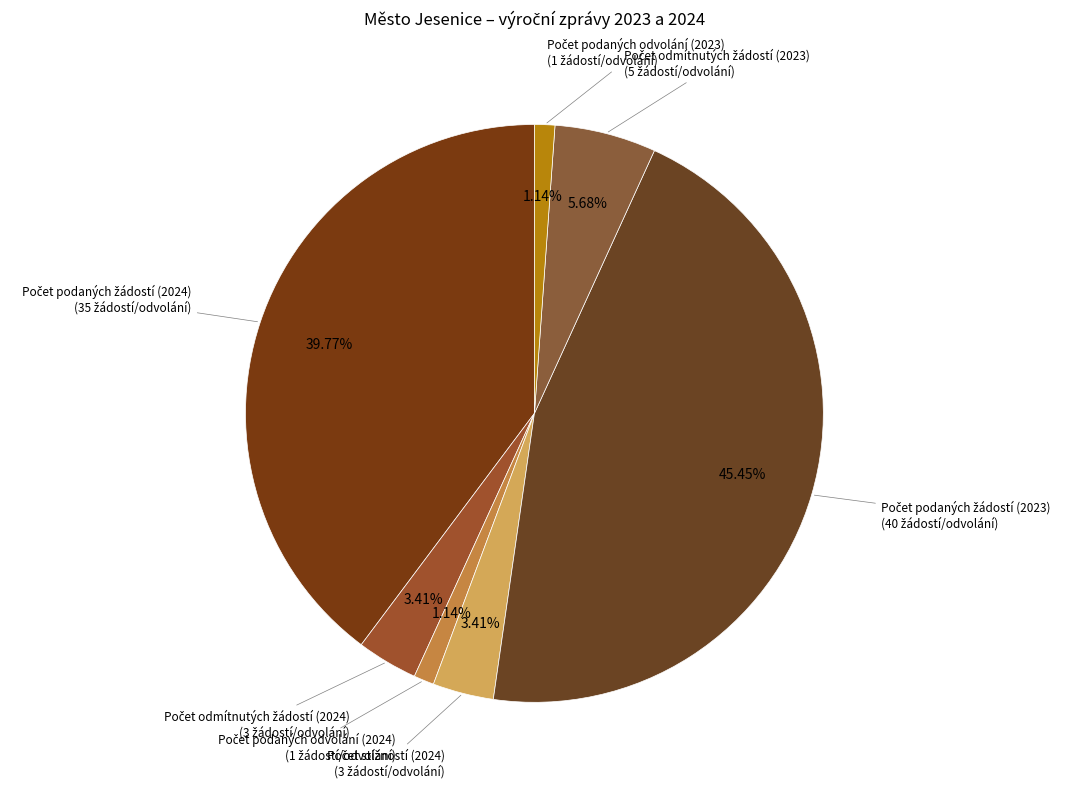

How many slices are in this pie chart?

7